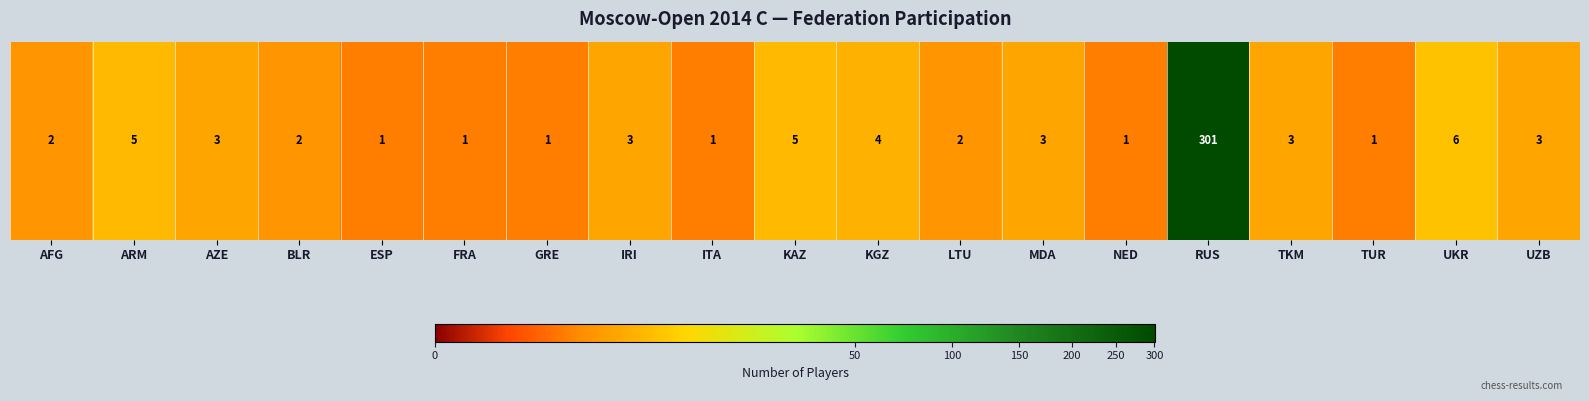

Reading left to right, what are all the values shown in this chart?

2	5	3	2	1	1	1	3	1	5	4	2	3	1	301	3	1	6	3